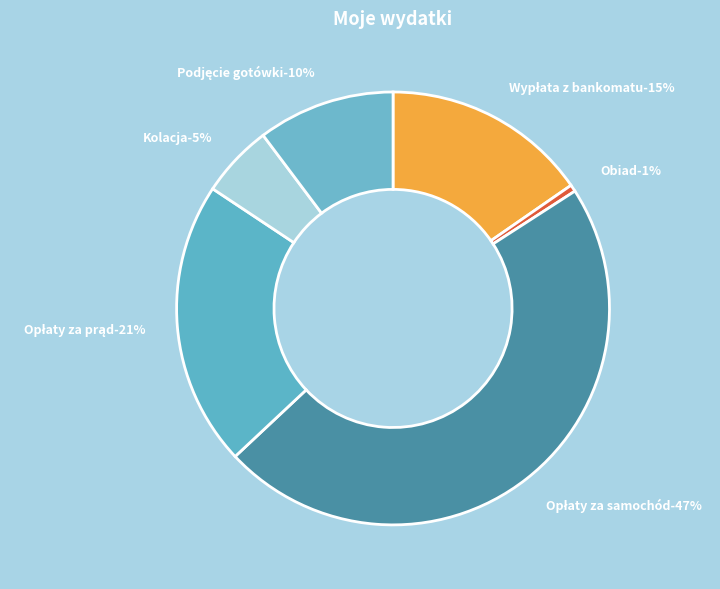

To the nearest percent, what is the average slice percentage?

17%